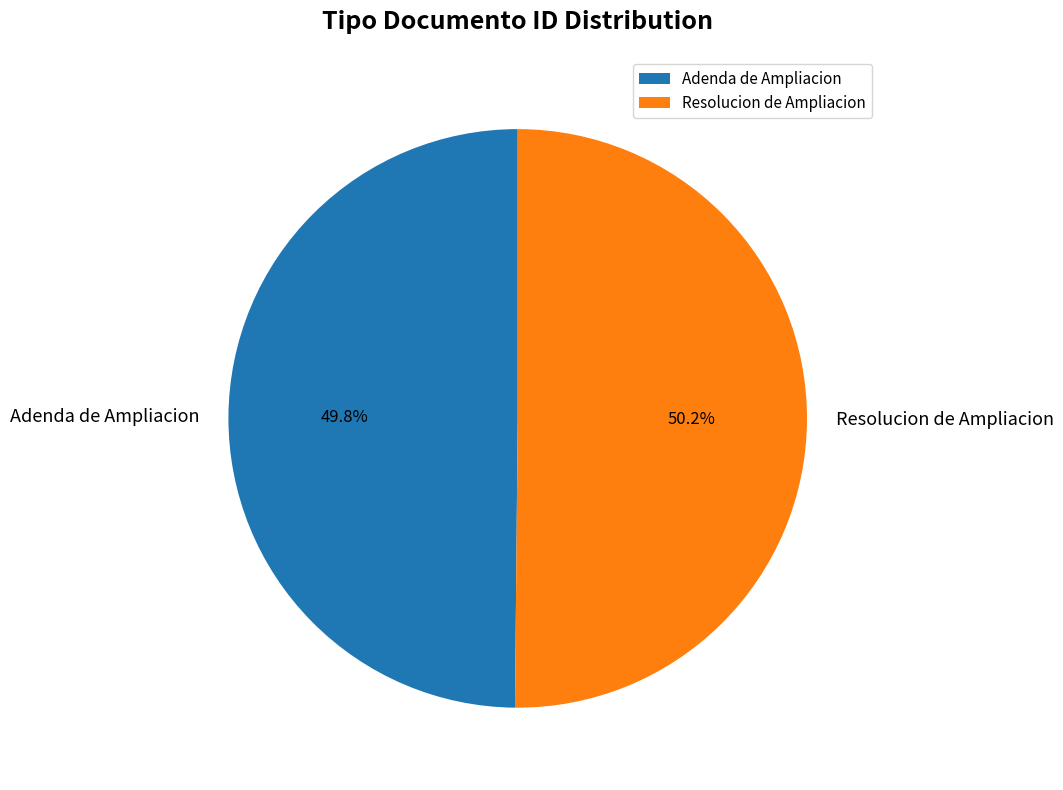

Count the number of slices in the pie.

2